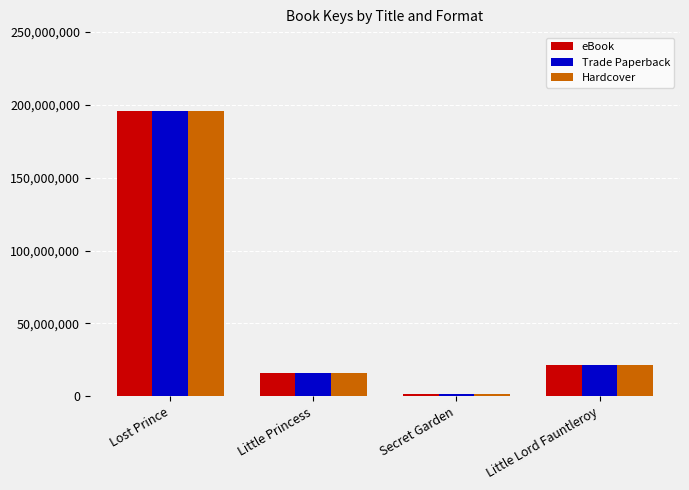

What are all the series names shown in the legend?

eBook, Trade Paperback, Hardcover